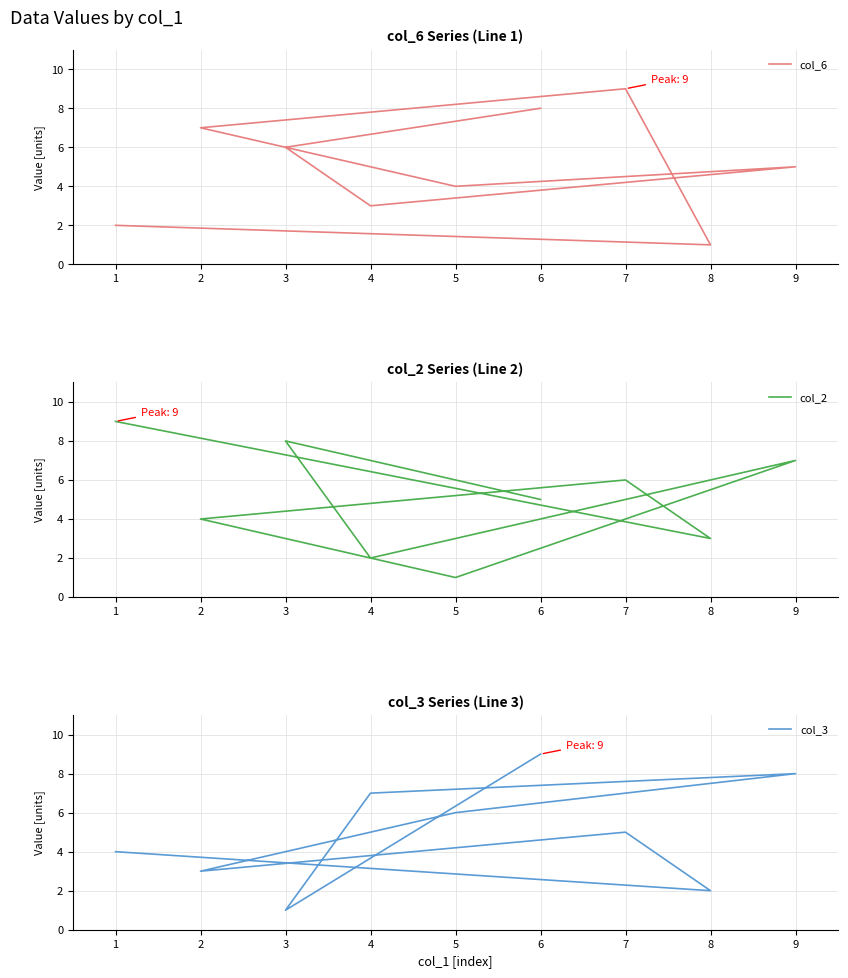

What is the value of the col_2 point at the 8th from the left?

3